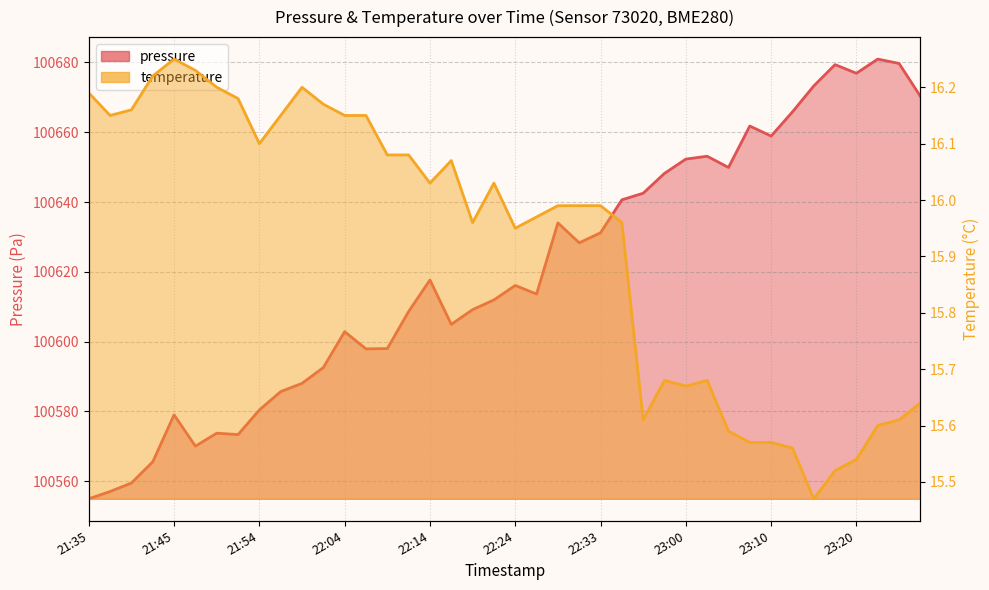

At how many categories does at least one series exceed 74987?

40